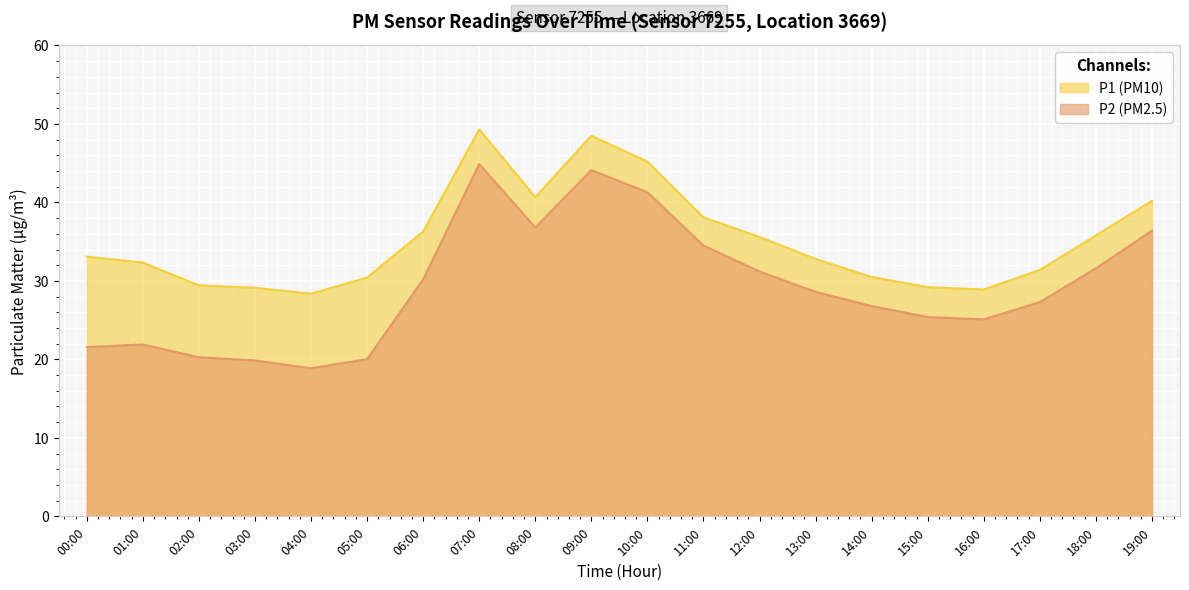

At which label is P2 closest to 31?

12:00